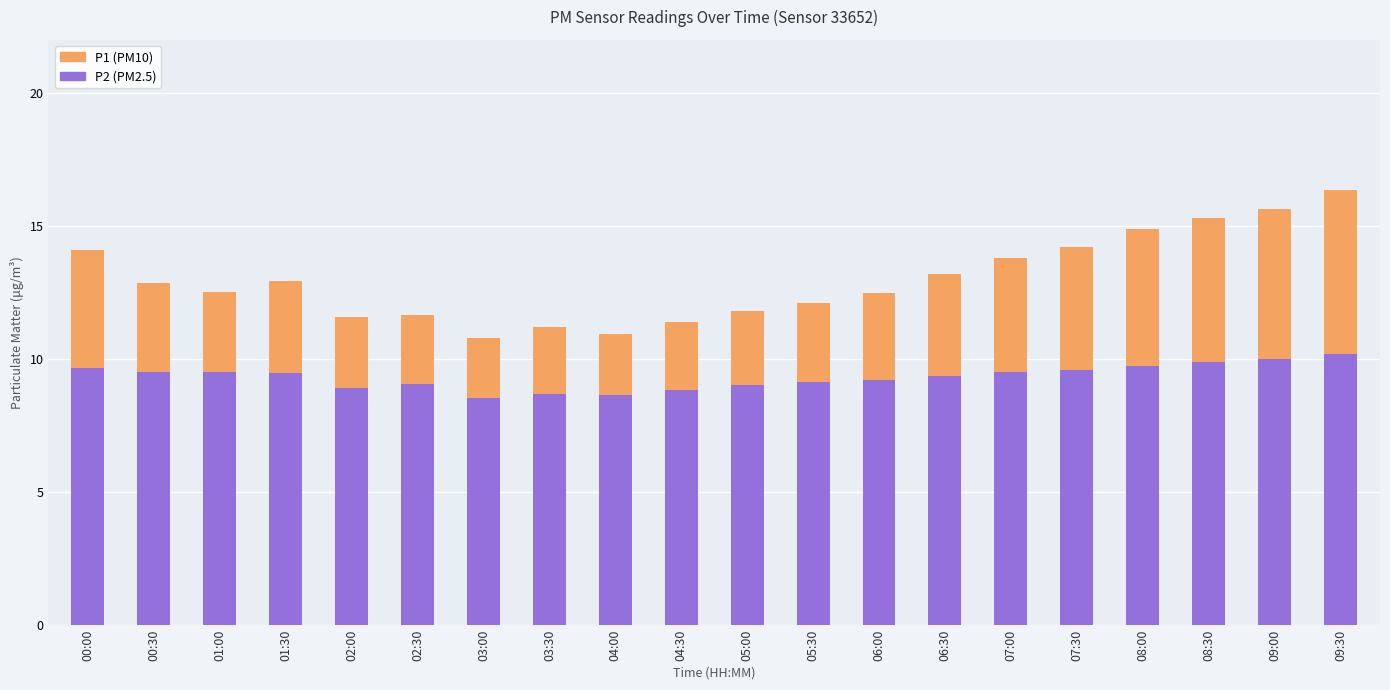

How many bars are there in total?

20